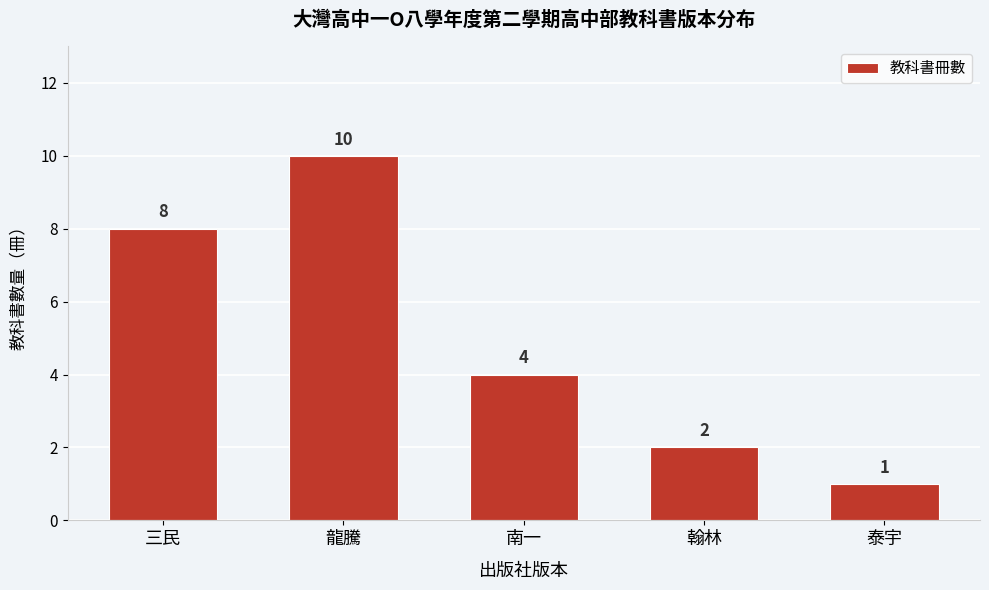

Reading left to right, extract all data points from this chart.

8	10	4	2	1